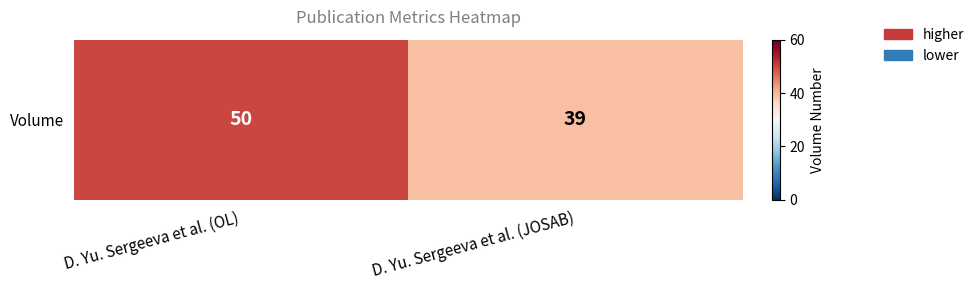

Reading left to right, list all the values displayed in this chart.

50	39